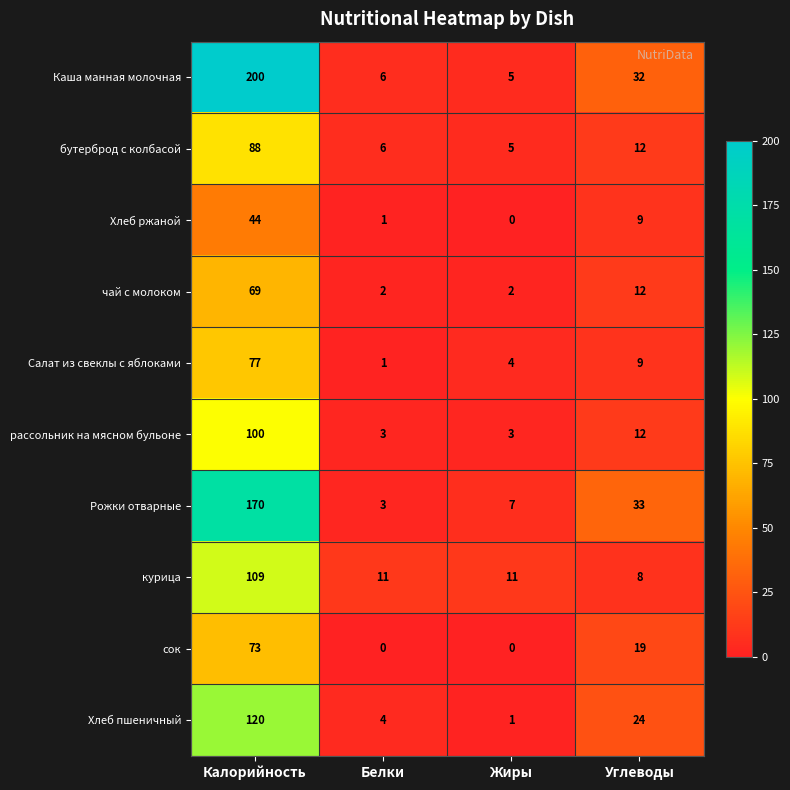

Which category has the highest value across all series?

Калорийность